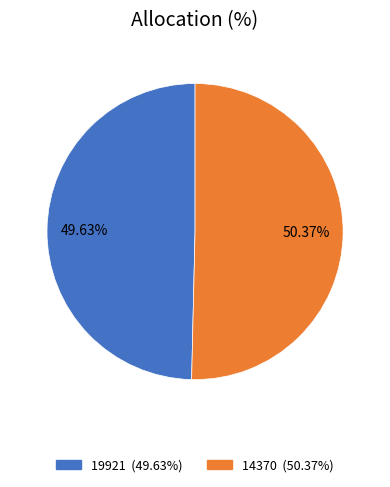

Which category has the biggest portion of the pie?

14370